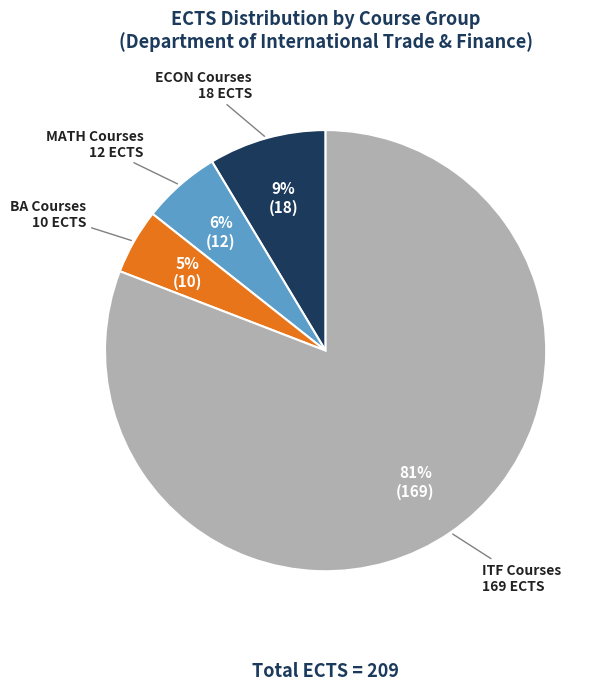

Is there a majority slice in this chart?

Yes